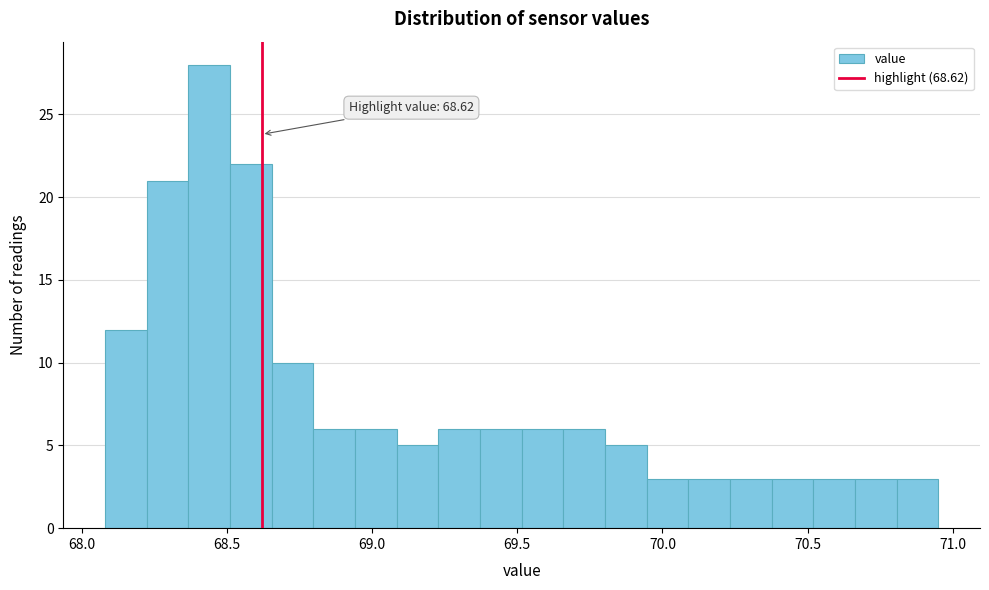

Around what value on the x-axis is the tallest bar? Give the approximate position of its centre, as read against the axis.

68.45